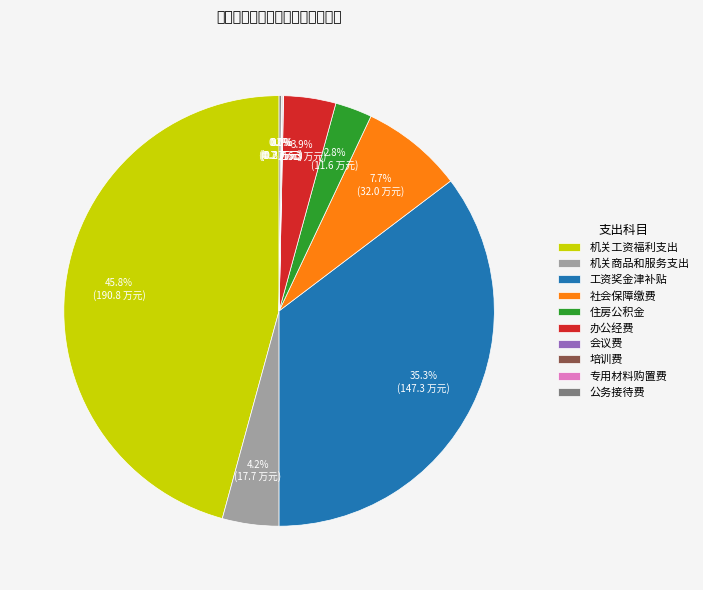

Which category has the biggest portion of the pie?

机关工资福利支出